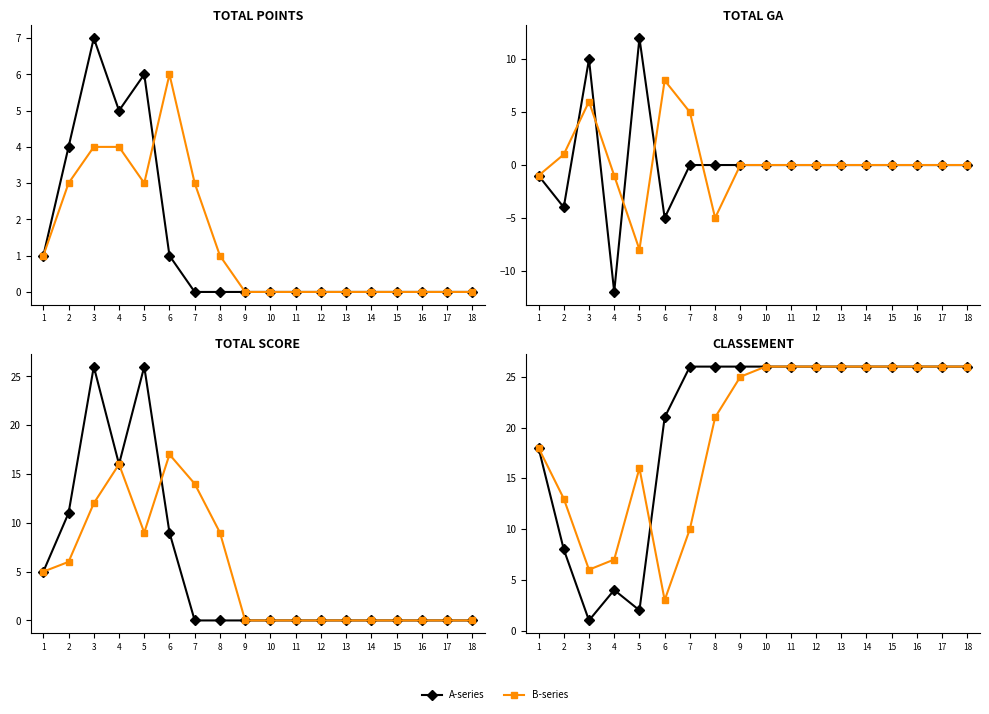

What is the sum of the B-series values at 11 and 10?

52